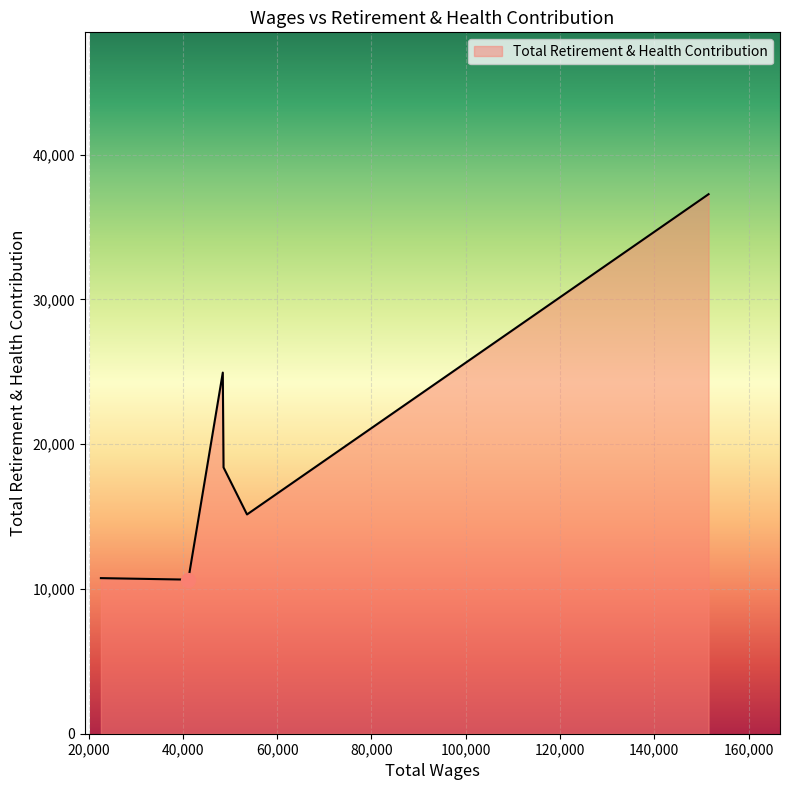

What is the difference between the maximum and minimum values?

26625